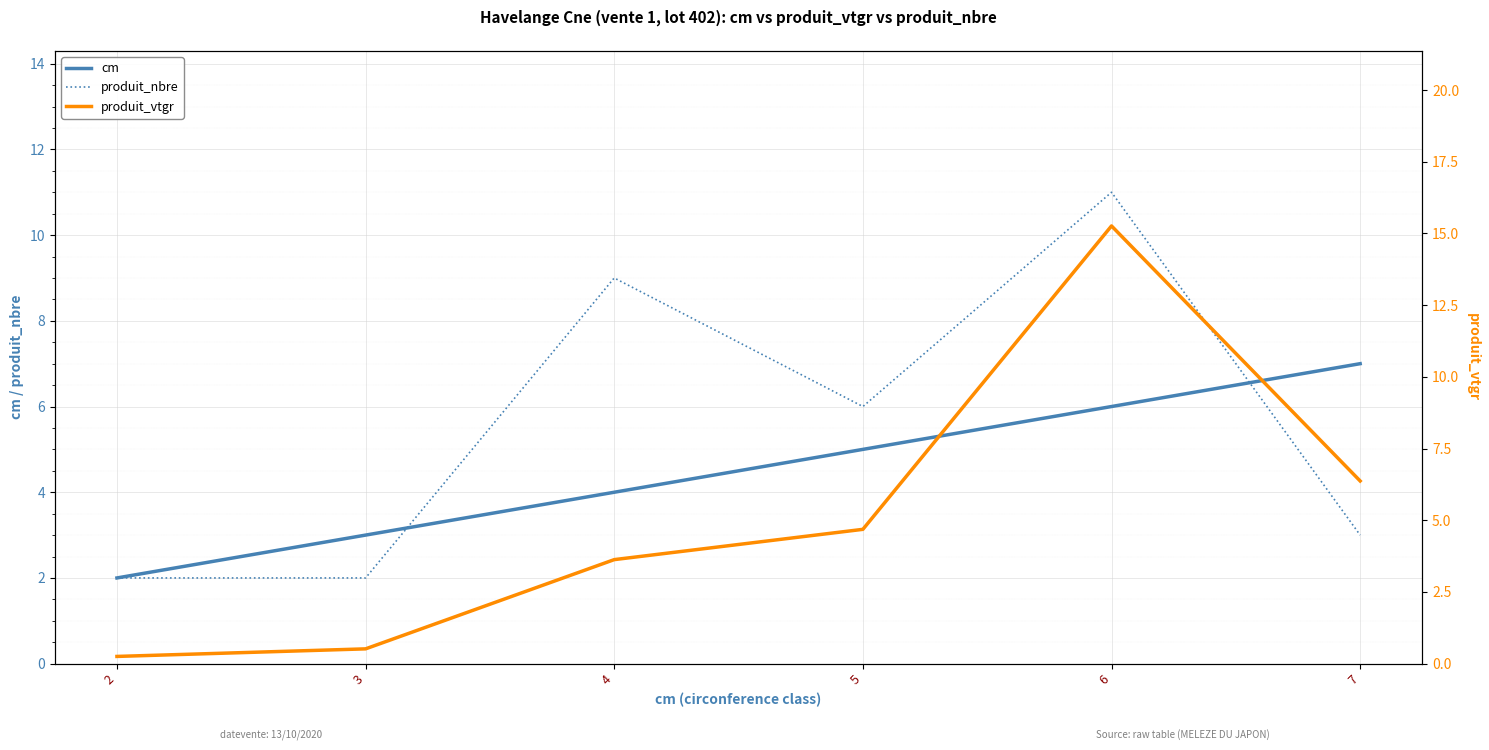

The produit_vtgr series shows 0.4 at 2. True or false?

False